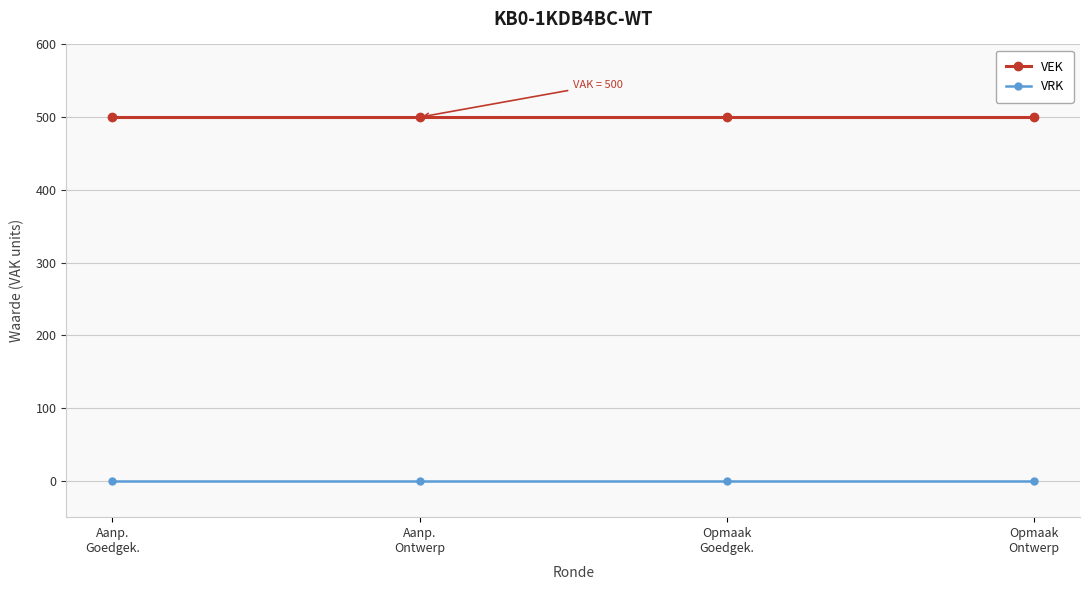

What is the highest value of the VEK series?

500